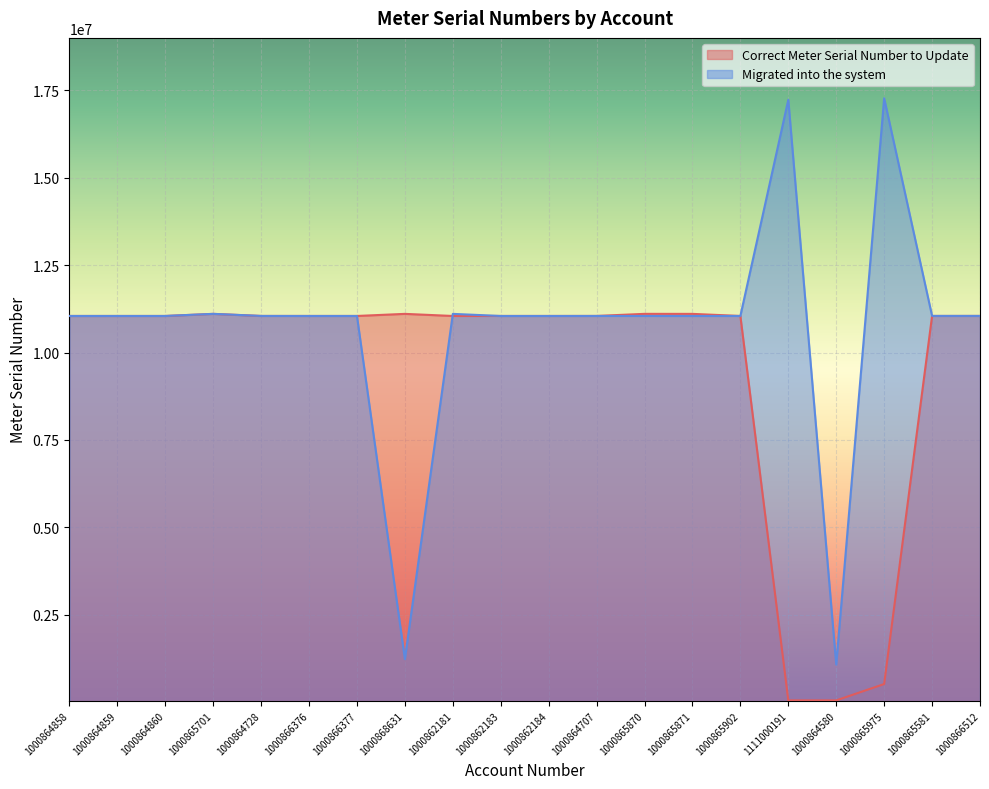

What value does the Migrated into the system series have at 1000864728, to the nearest 100?

11046200